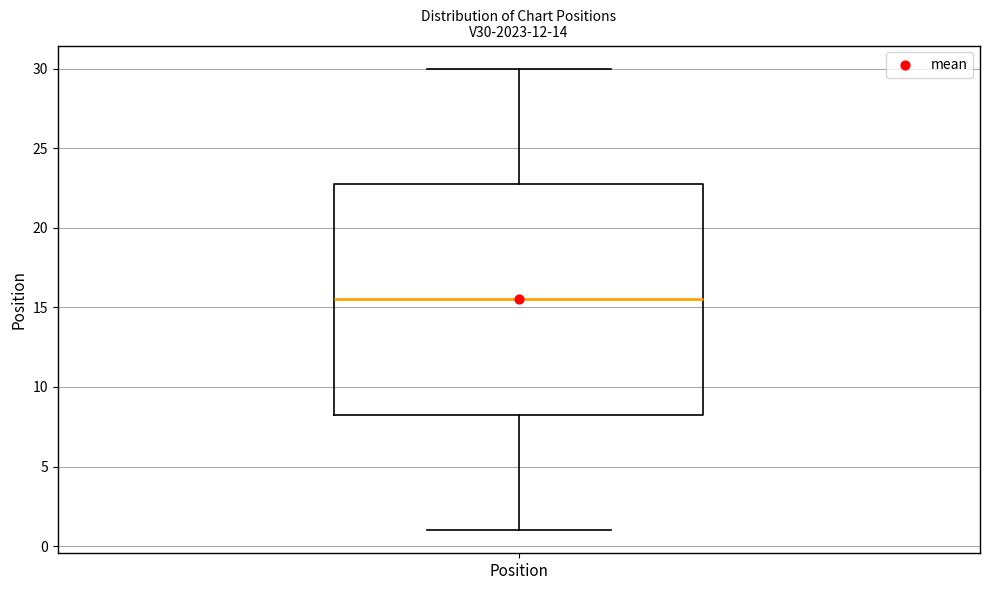

Read this box plot against the y-axis: the position of the median line, the range covered by the box, and the ends of both whiskers. The values are not printed on the chart, so give them approximately, as read against the axis.

median 15.5, box 8.5 to 23.0, whiskers 1.0 to 30.0